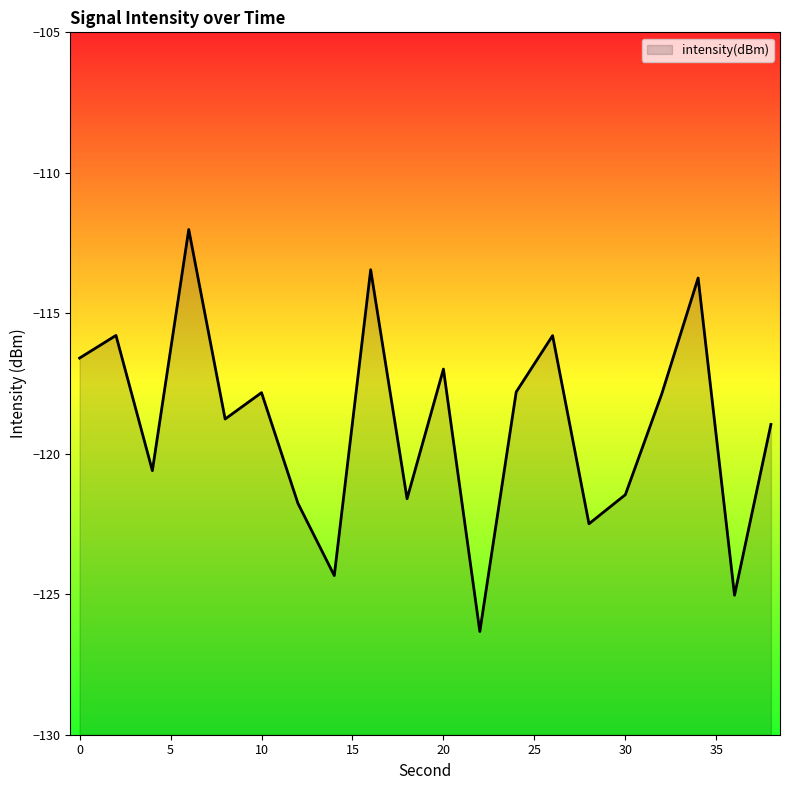

What is the change in value from 4 to 8?

+1.8